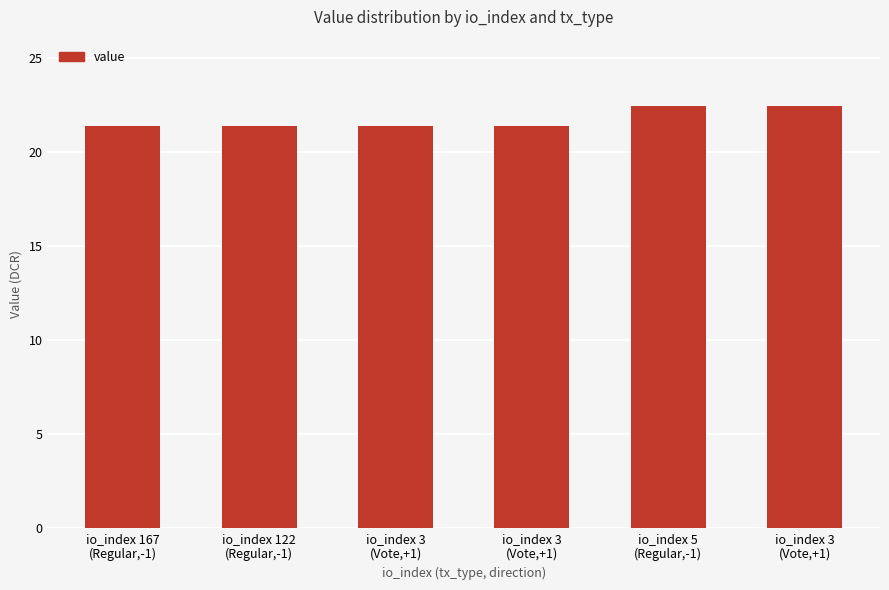

At which label is the value closest to 21?

io_index 167
(Regular,-1)